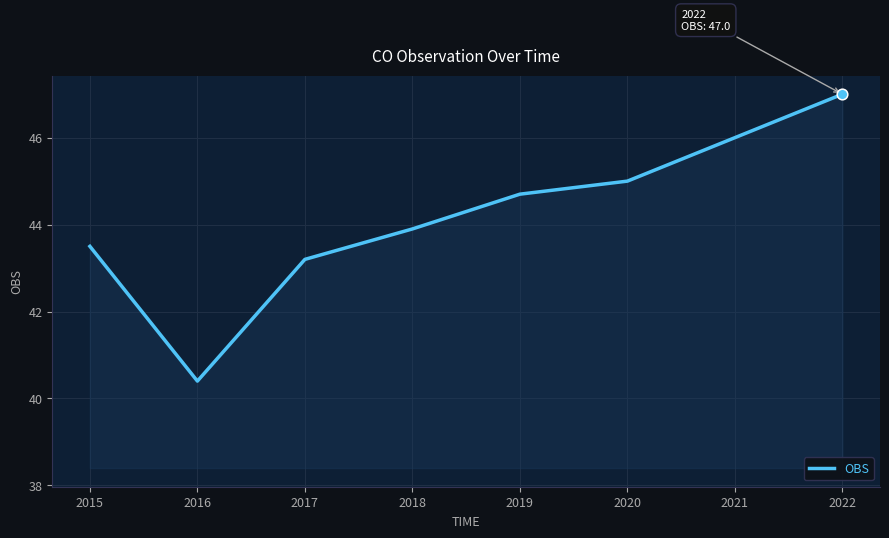

What is the ratio of the value at 2020 to the value at 2021?

1.0